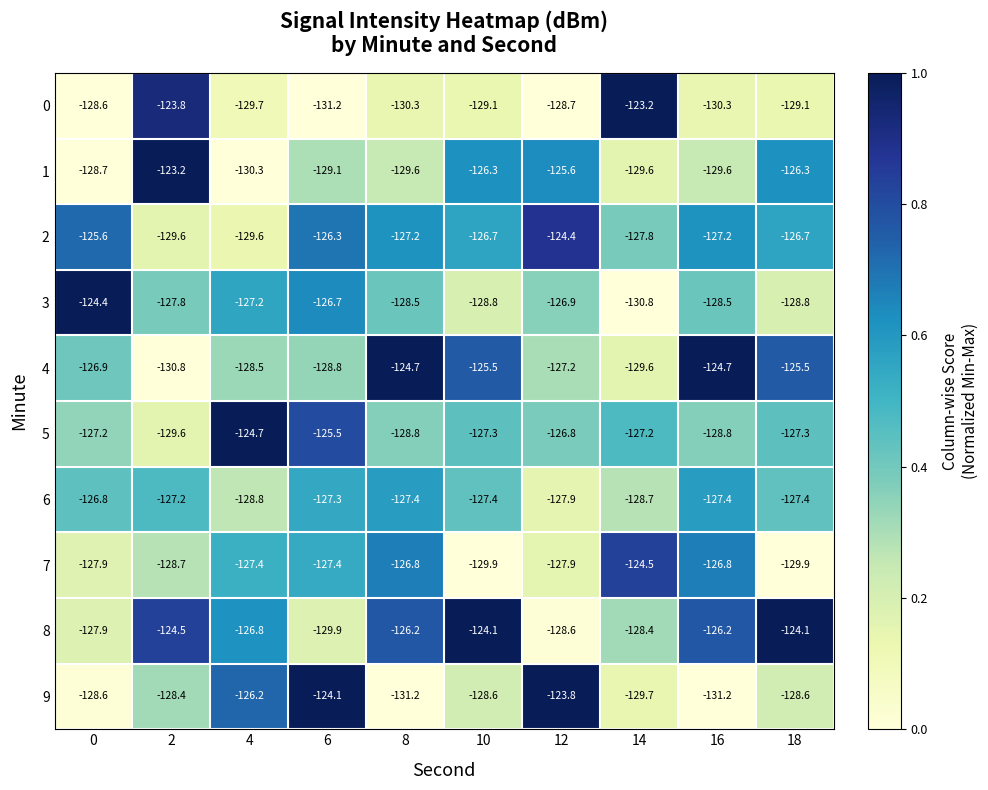

Is it true that 7 equals -207.6 at 12?

False